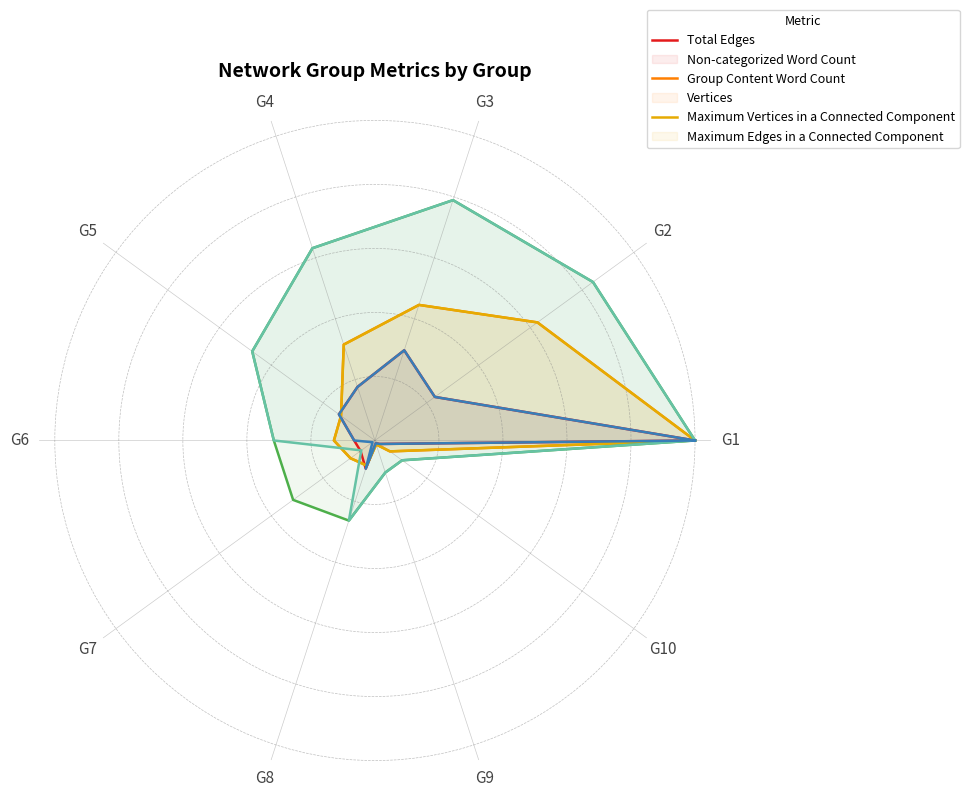

Where is Group Content Word Count nearest to the value 0?

G9